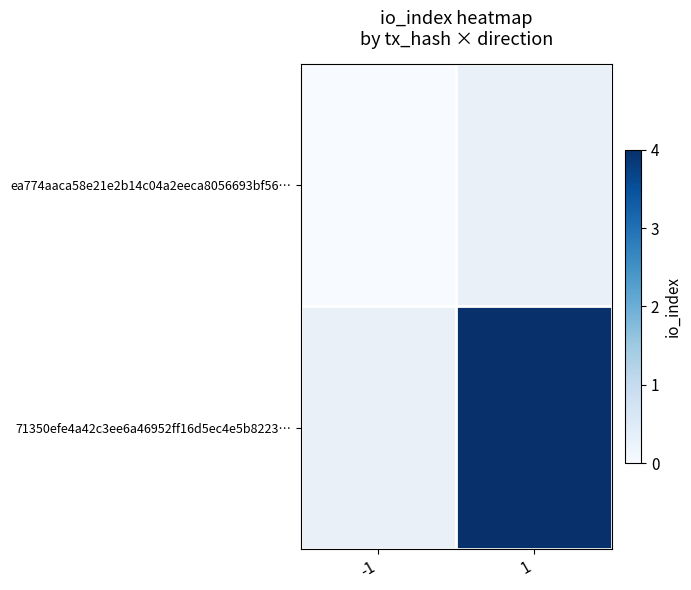

List the series in order of their overall mean, lowest first.

ea774aaca58e21e2b14c04a2eeca8056693bf56…, 71350efe4a42c3ee6a46952ff16d5ec4e5b8223…